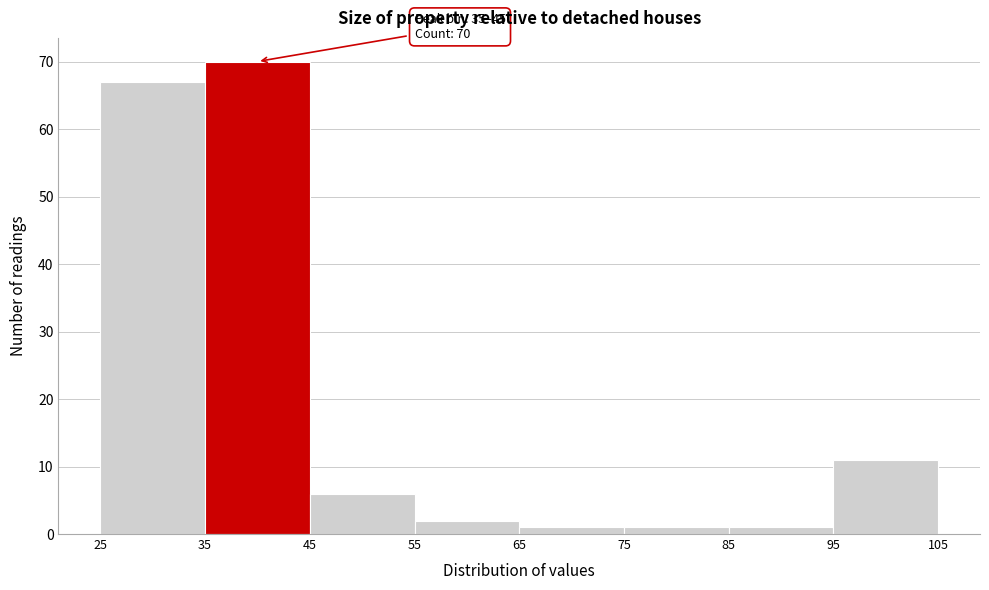

Over which range of the x-axis is the bar tallest?

35 to 45